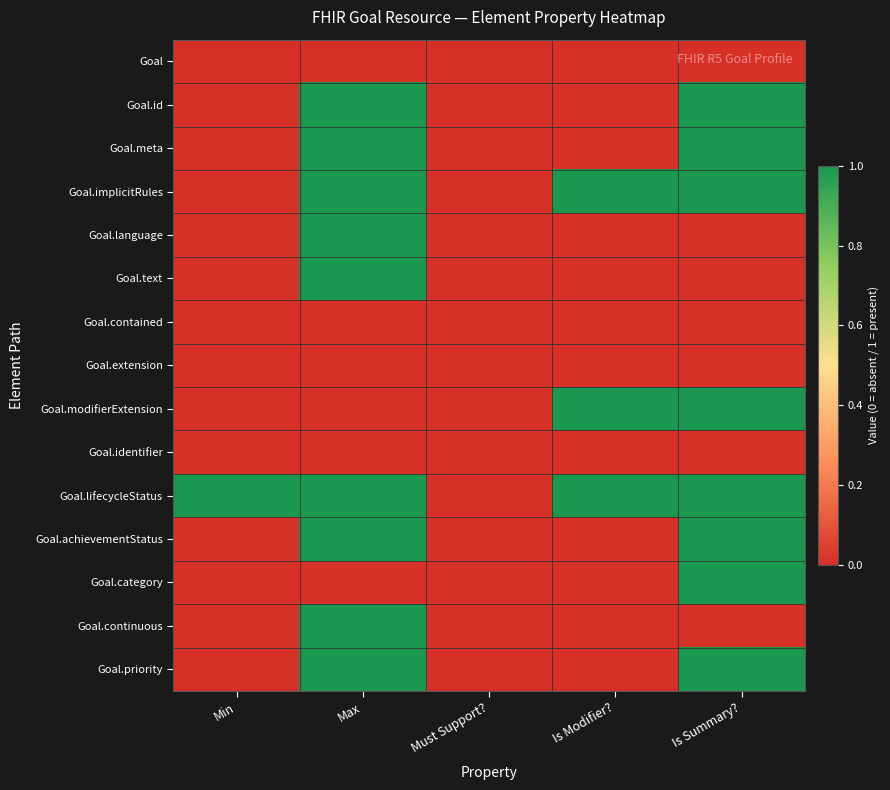

Reading right to left, extract all data points from this chart.

Goal: Is Summary?=0	Is Modifier?=0	Must Support?=0	Max=0	Min=0
Goal.id: Is Summary?=1	Is Modifier?=0	Must Support?=0	Max=1	Min=0
Goal.meta: Is Summary?=1	Is Modifier?=0	Must Support?=0	Max=1	Min=0
Goal.implicitRules: Is Summary?=1	Is Modifier?=1	Must Support?=0	Max=1	Min=0
Goal.language: Is Summary?=0	Is Modifier?=0	Must Support?=0	Max=1	Min=0
Goal.text: Is Summary?=0	Is Modifier?=0	Must Support?=0	Max=1	Min=0
Goal.contained: Is Summary?=0	Is Modifier?=0	Must Support?=0	Max=0	Min=0
Goal.extension: Is Summary?=0	Is Modifier?=0	Must Support?=0	Max=0	Min=0
Goal.modifierExtension: Is Summary?=1	Is Modifier?=1	Must Support?=0	Max=0	Min=0
Goal.identifier: Is Summary?=0	Is Modifier?=0	Must Support?=0	Max=0	Min=0
Goal.lifecycleStatus: Is Summary?=1	Is Modifier?=1	Must Support?=0	Max=1	Min=1
Goal.achievementStatus: Is Summary?=1	Is Modifier?=0	Must Support?=0	Max=1	Min=0
Goal.category: Is Summary?=1	Is Modifier?=0	Must Support?=0	Max=0	Min=0
Goal.continuous: Is Summary?=0	Is Modifier?=0	Must Support?=0	Max=1	Min=0
Goal.priority: Is Summary?=1	Is Modifier?=0	Must Support?=0	Max=1	Min=0